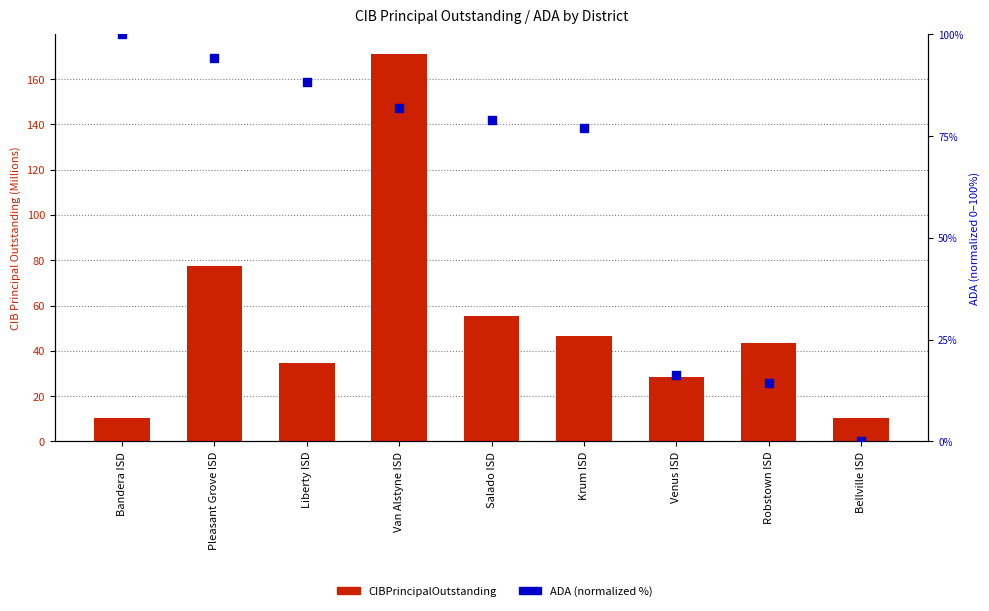

Is the value of CIBPrincipalOutstanding (M) at Salado ISD greater than the value of ADA (normalized %) at Venus ISD?

Yes